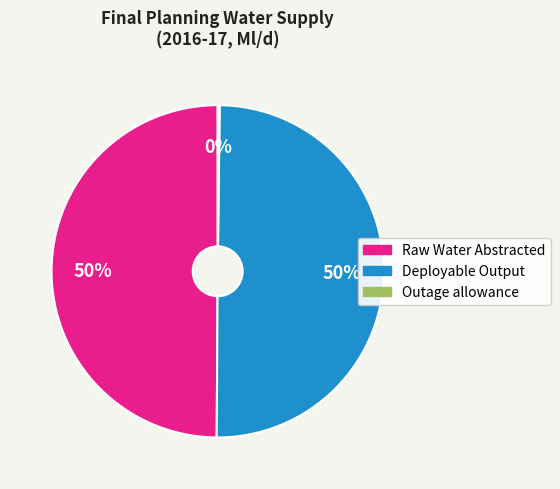

To the nearest percent, what portion does Deployable Output represent?

50%